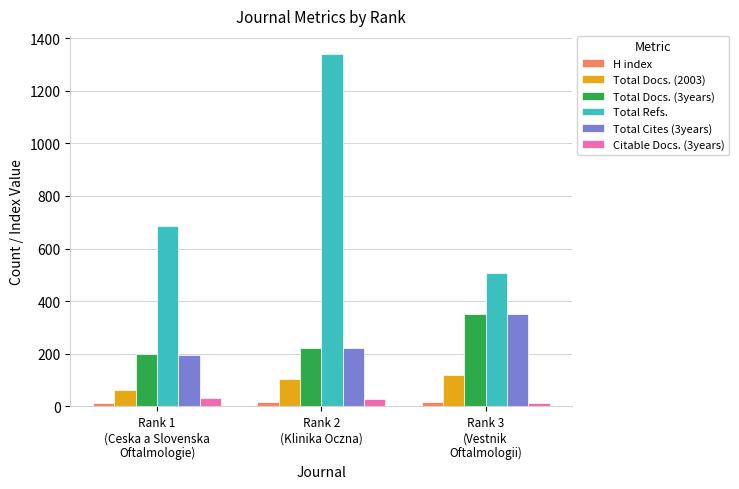

Does the chart contain stacked bars?

No